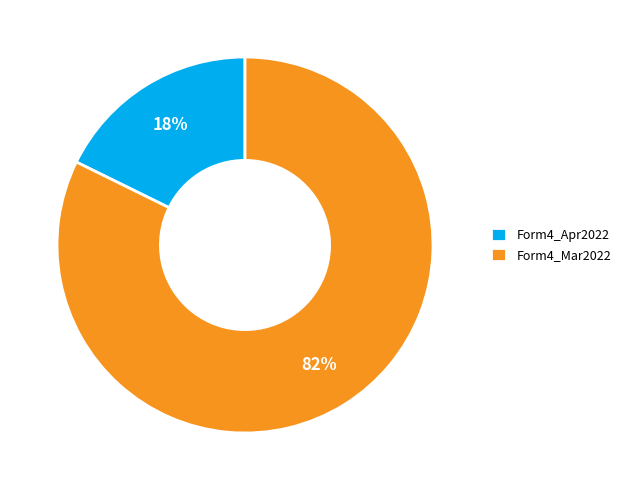

What is the largest slice in the pie chart?

Form4_Mar2022